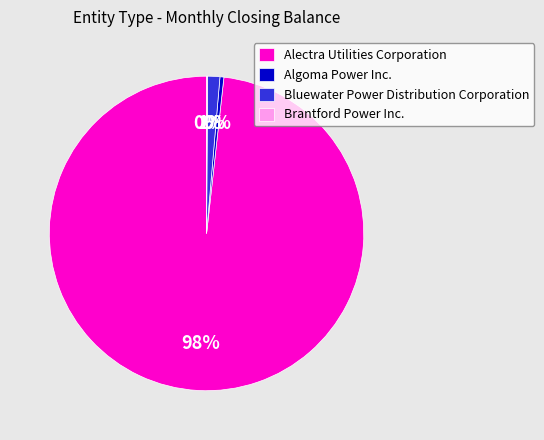

To the nearest percent, what is the average slice percentage?

25%